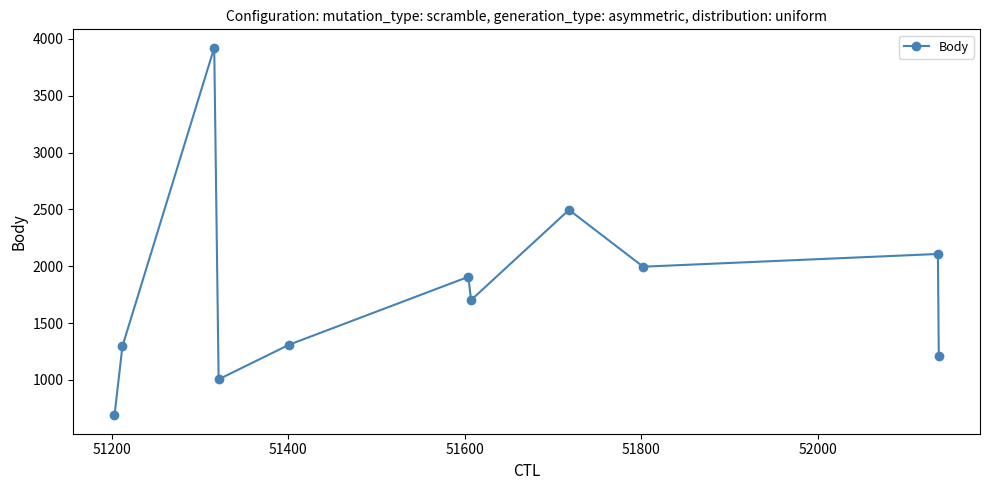

What is the value of the 9th point from the left?

1996